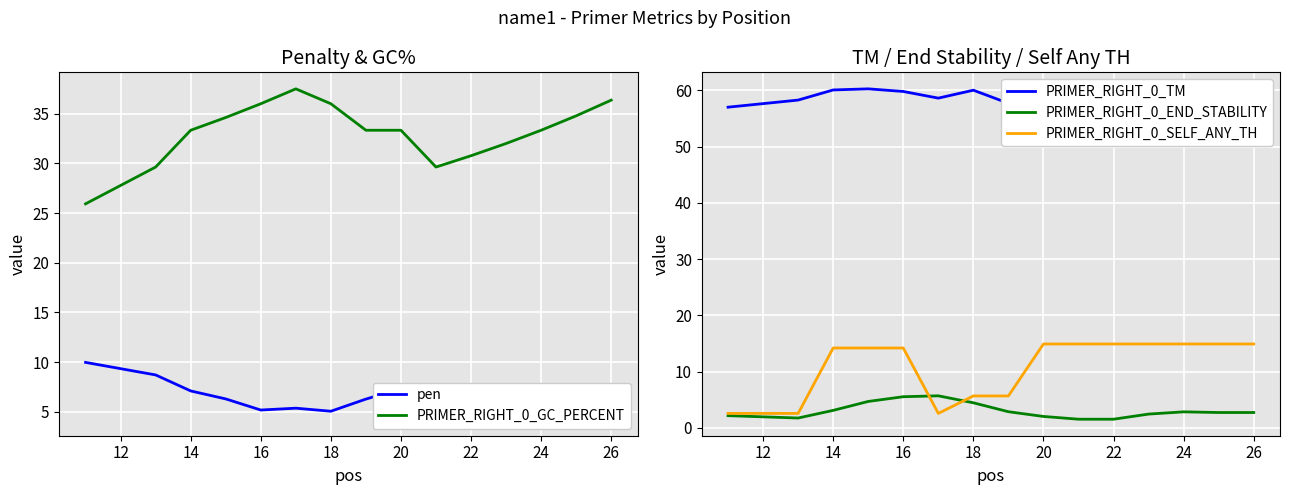

Reading left to right, what are all the values shown in this chart?

pen: 10.0	8.7	7.1	6.3	5.2	5.4	5.1	6.3	7.3	7.2	6.7	5.5	5.1	4.6	4.3
PRIMER_RIGHT_0_GC_PERCENT: 25.9	29.6	33.3	34.6	36.0	37.5	36.0	33.3	33.3	29.6	30.8	32.0	33.3	34.8	36.4
PRIMER_RIGHT_0_TM: 57.0	58.3	60.1	60.3	59.8	58.6	60.1	57.7	59.7	59.8	59.3	59.5	58.9	58.4	57.8
PRIMER_RIGHT_0_END_STABILITY: 2.1	1.7	3.1	4.7	5.5	5.7	4.4	2.9	2.0	1.5	1.5	2.4	2.8	2.7	2.7
PRIMER_RIGHT_0_SELF_ANY_TH: 2.5	2.5	14.2	14.2	14.2	2.5	5.7	5.7	14.9	14.9	14.9	14.9	14.9	14.9	14.9